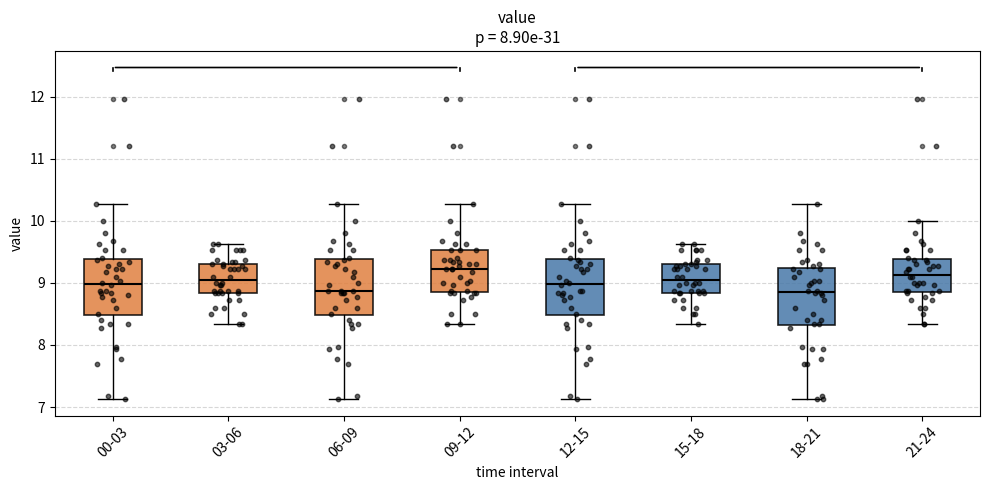

Reading left to right, read every box against the y-axis: the position of its median line, the range the box covers, and the ends of its whiskers. The values are not printed on the chart, so give them approximately, as read against the axis.

00-03: median 9.0, box 8.5 to 9.4, whiskers 7.1 to 10.3
03-06: median 9.1, box 8.8 to 9.3, whiskers 8.3 to 9.6
06-09: median 8.9, box 8.5 to 9.4, whiskers 7.1 to 10.3
09-12: median 9.2, box 8.9 to 9.5, whiskers 8.3 to 10.3
12-15: median 9.0, box 8.5 to 9.4, whiskers 7.1 to 10.3
15-18: median 9.1, box 8.8 to 9.3, whiskers 8.3 to 9.6
18-21: median 8.9, box 8.3 to 9.2, whiskers 7.1 to 10.3
21-24: median 9.1, box 8.9 to 9.4, whiskers 8.3 to 10.0